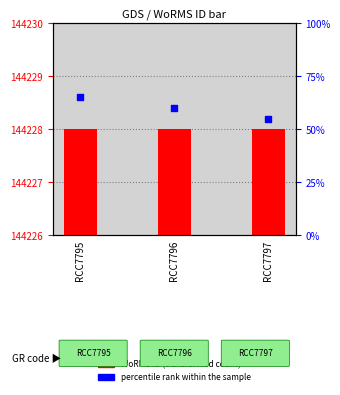

Which series reaches the maximum Y coordinate?

percentile rank within the sample